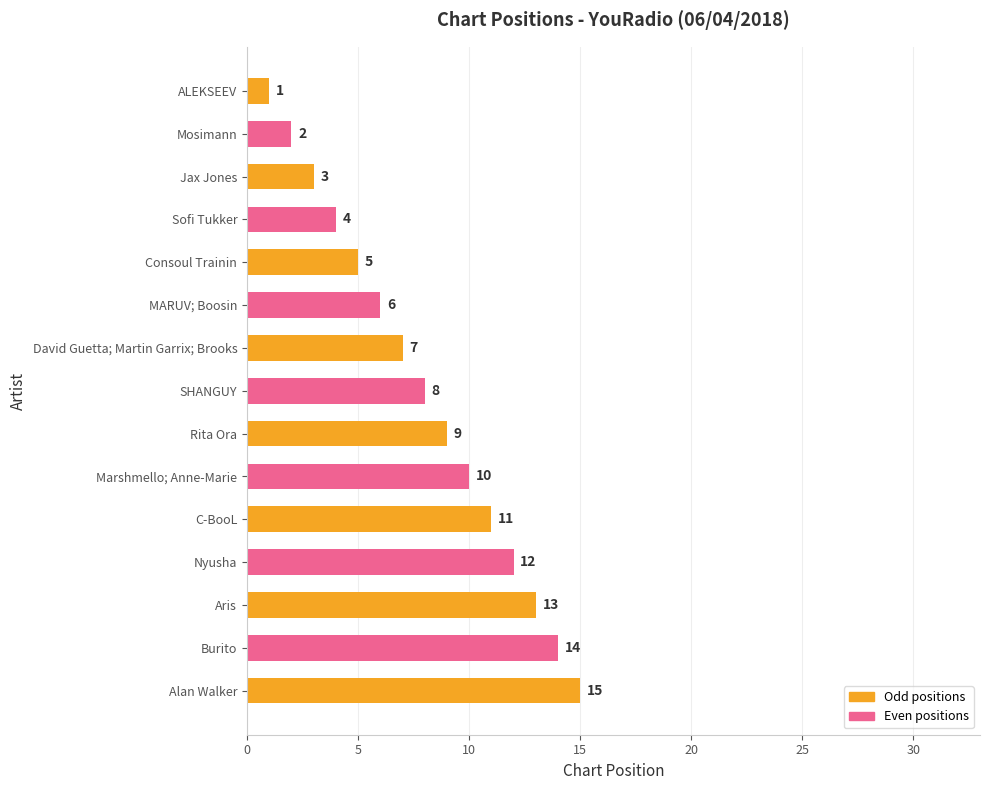

Are the bars horizontal?

Yes